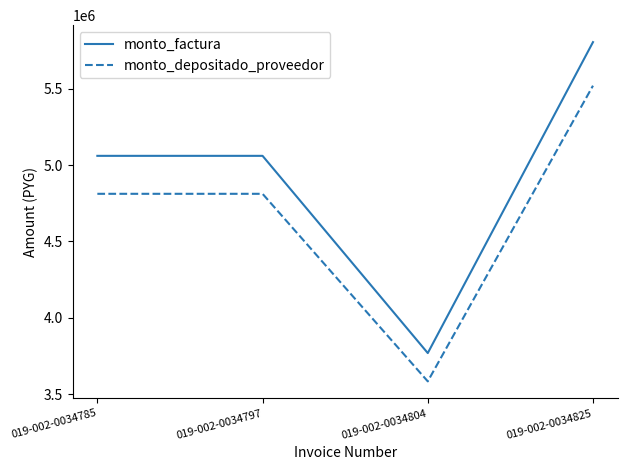

How many lines are shown in the chart?

2